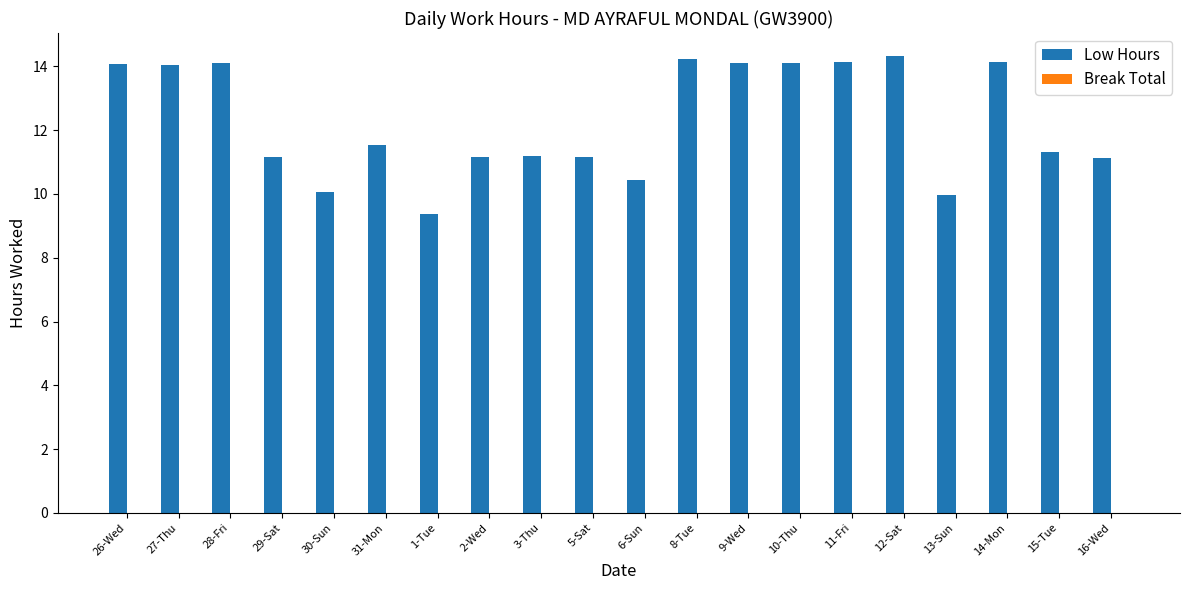

What is the greatest value displayed?

14.3